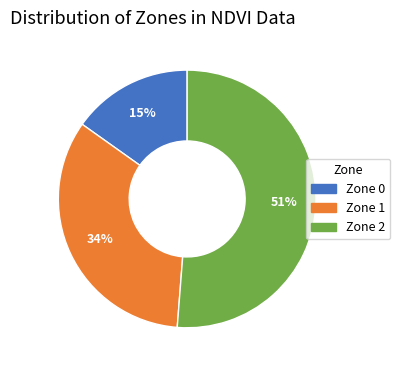

Which has a higher value, Zone 1 or Zone 0?

Zone 1